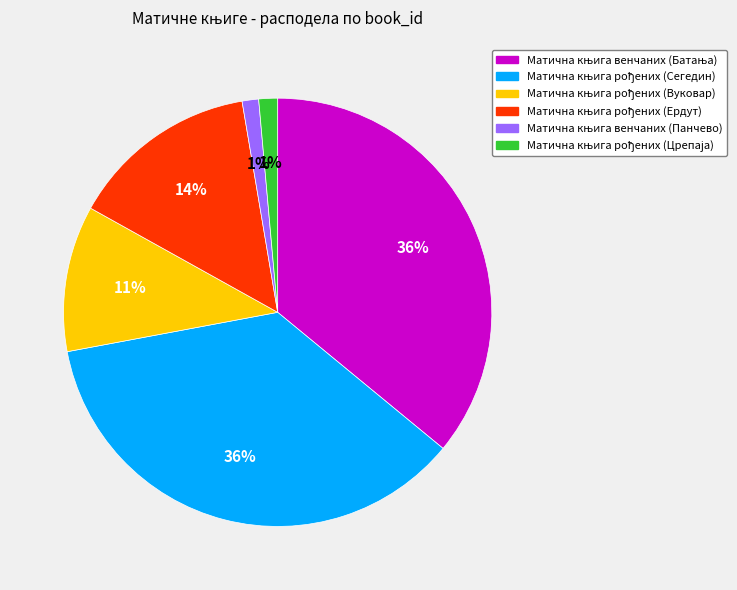

Is there a majority slice in this chart?

No